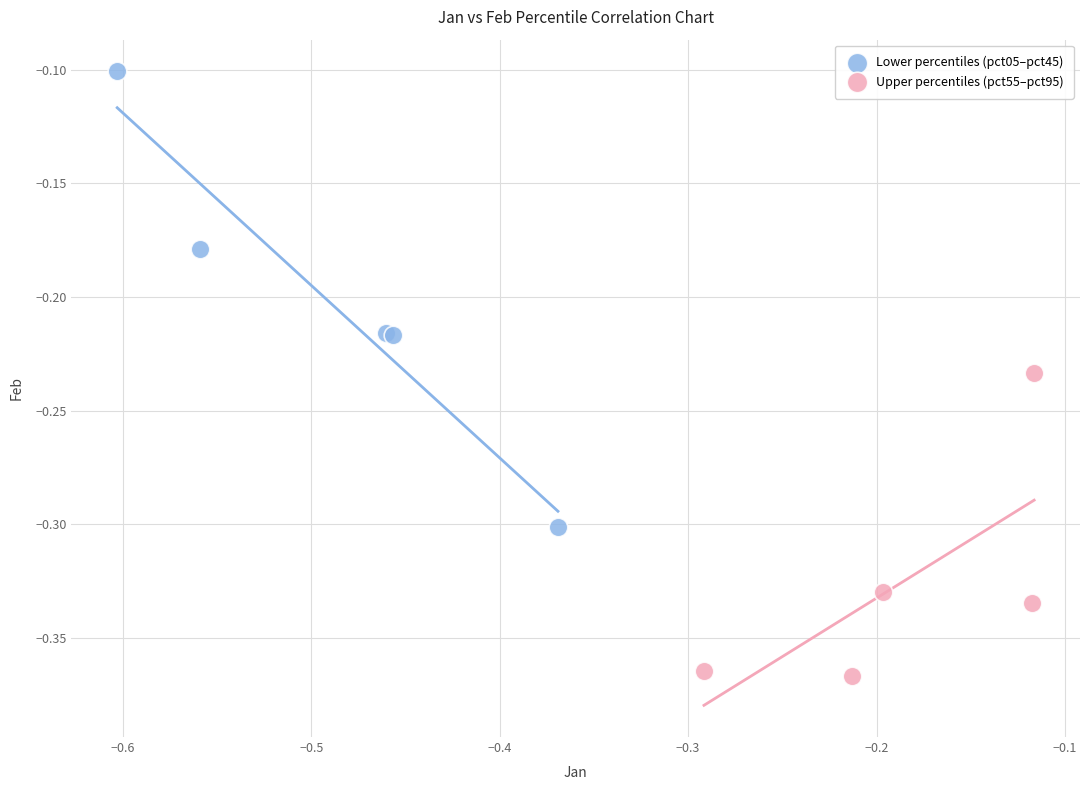

Which series contains the highest Y value?

Lower percentiles (pct05–pct45)